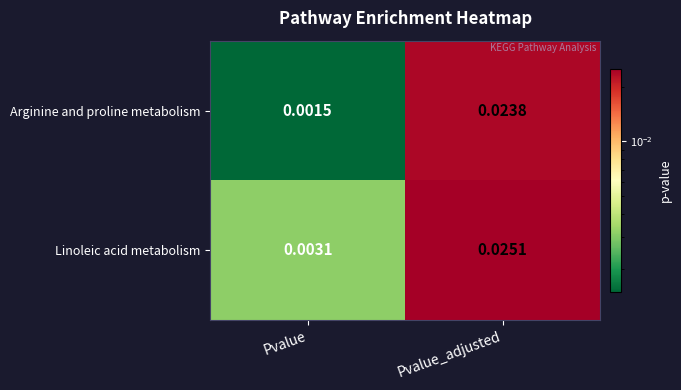

List the series in order of their overall mean, highest first.

Linoleic acid metabolism, Arginine and proline metabolism